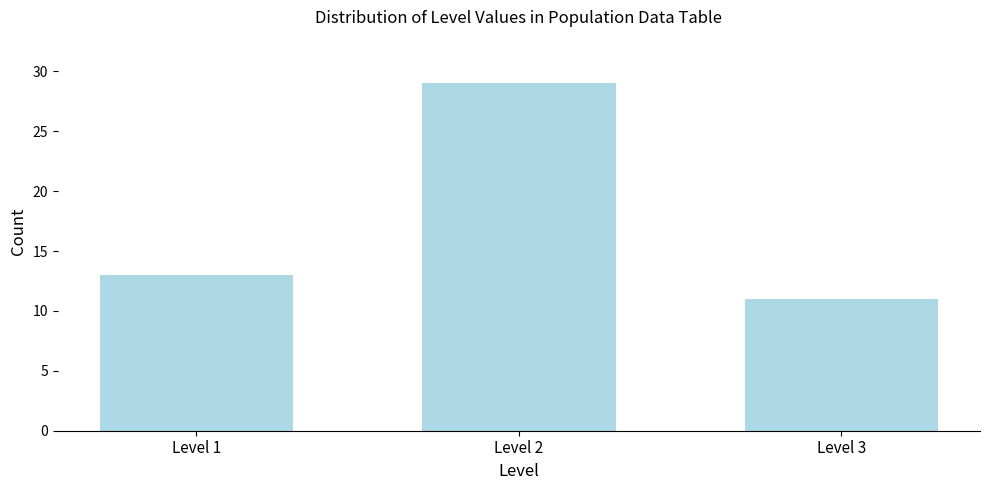

Reading left to right, list all the values displayed in this chart.

Level 1=13	Level 2=29	Level 3=11